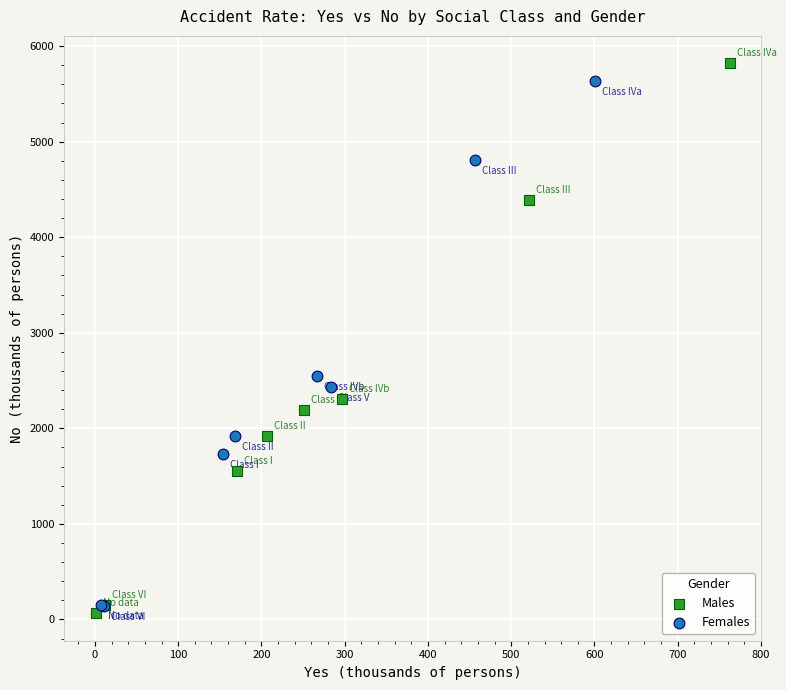

Which series reaches the minimum Y coordinate?

Males